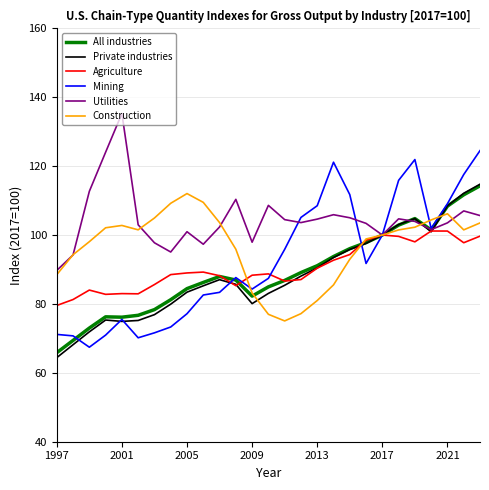

True or false: Construction has more than 1 points higher than both neighbors.

True